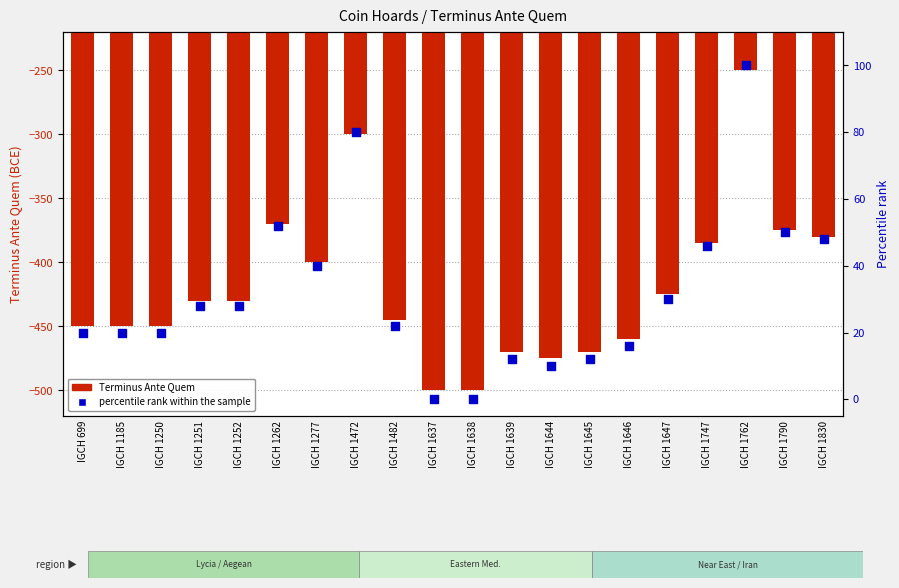

At how many categories does at least one series exceed -208?

20